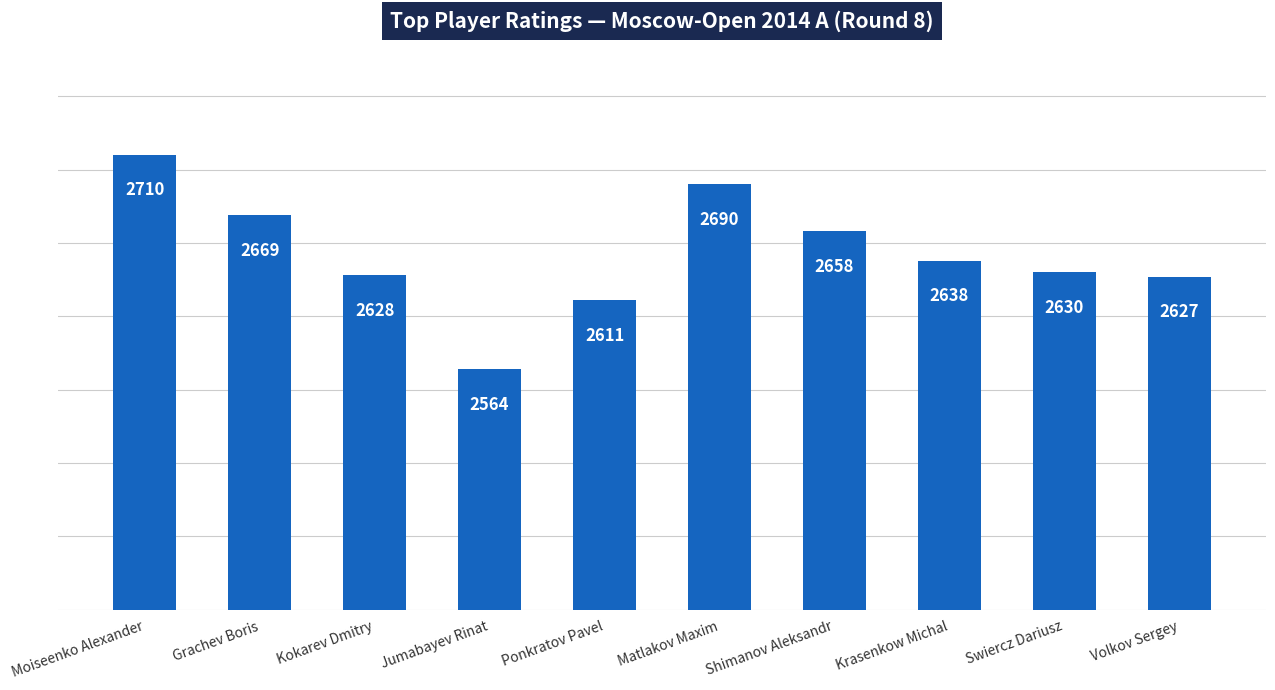

Where is the data nearest to the value 2637?

Krasenkow Michal